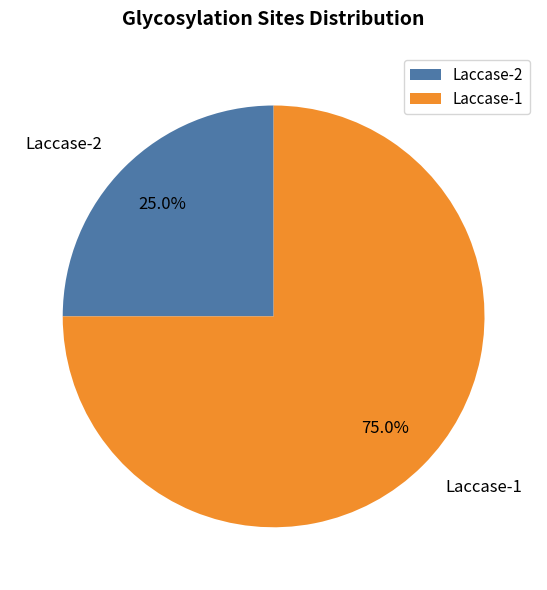

The Laccase-2 slice represents 25% of the pie. True or false?

True